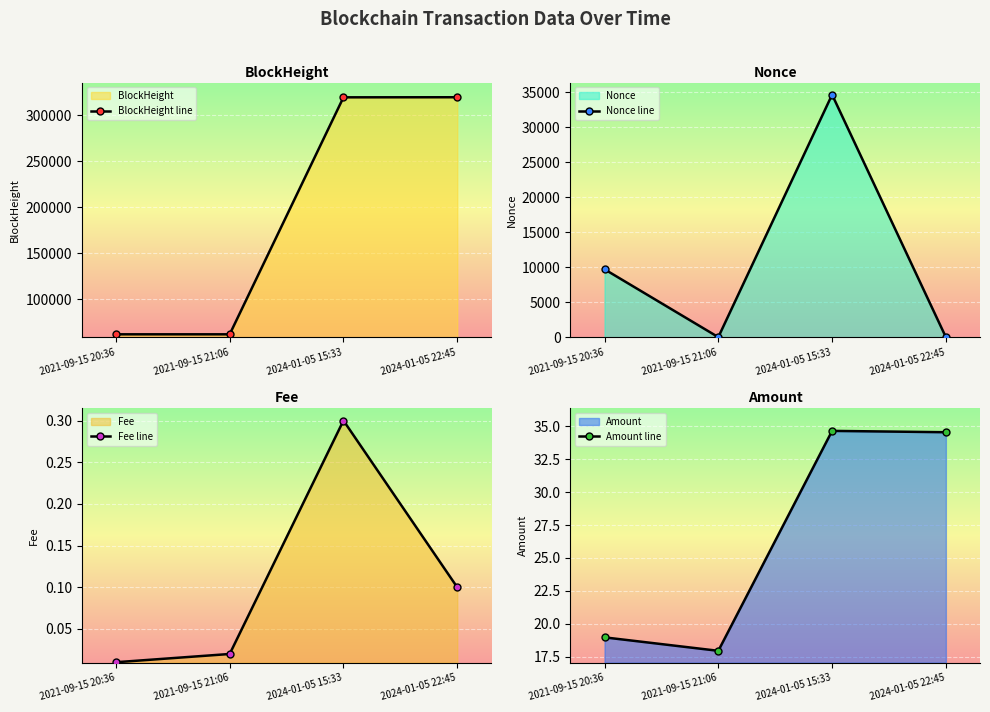

What is the spread (max minus min) of values at 2024-01-05 22:45?

319570.9